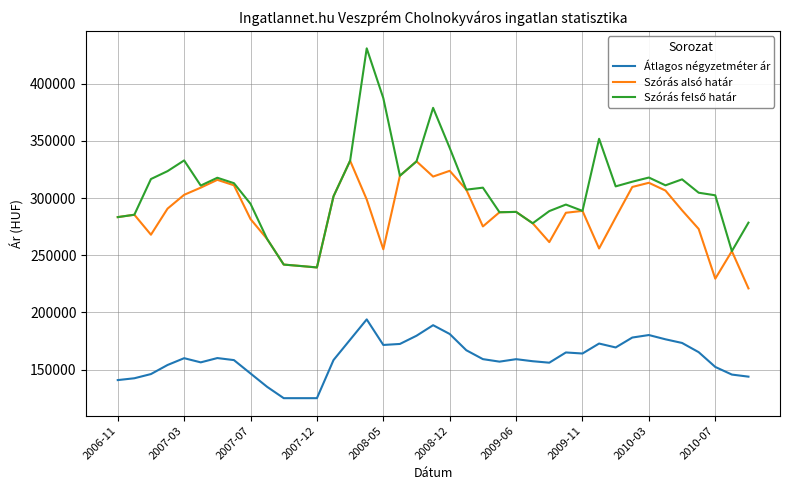

True or false: Szórás alsó határ and Átlagos négyzetméter ár intersect in this chart.

False